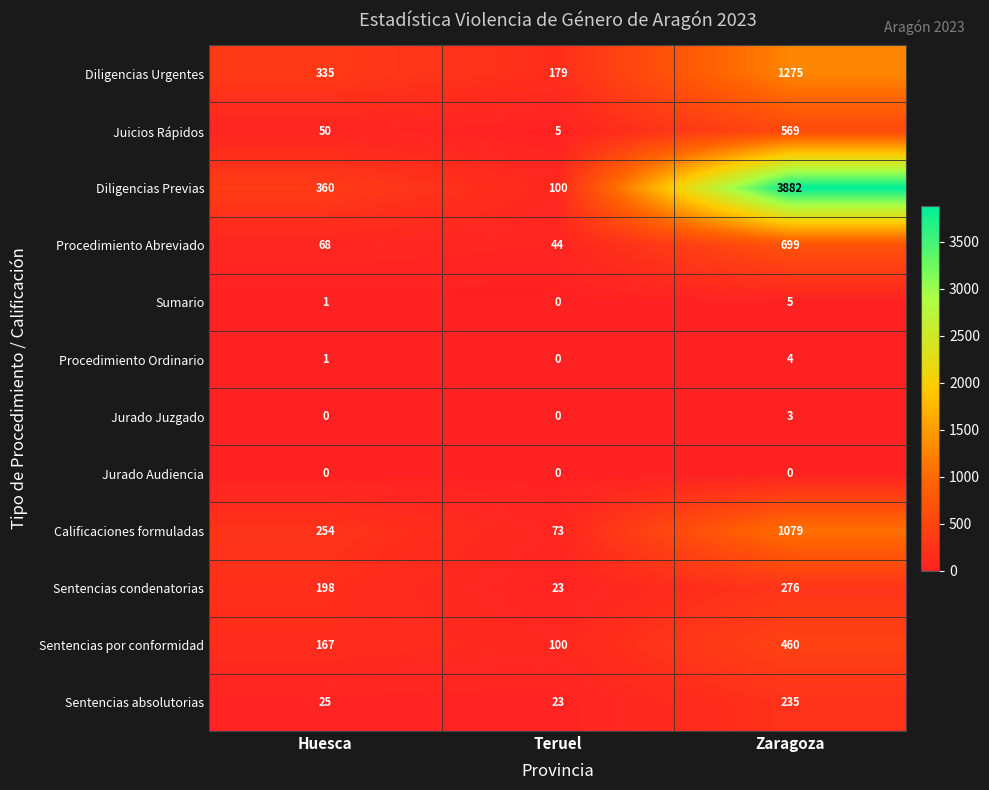

At which category is the sum across all series the highest?

Zaragoza